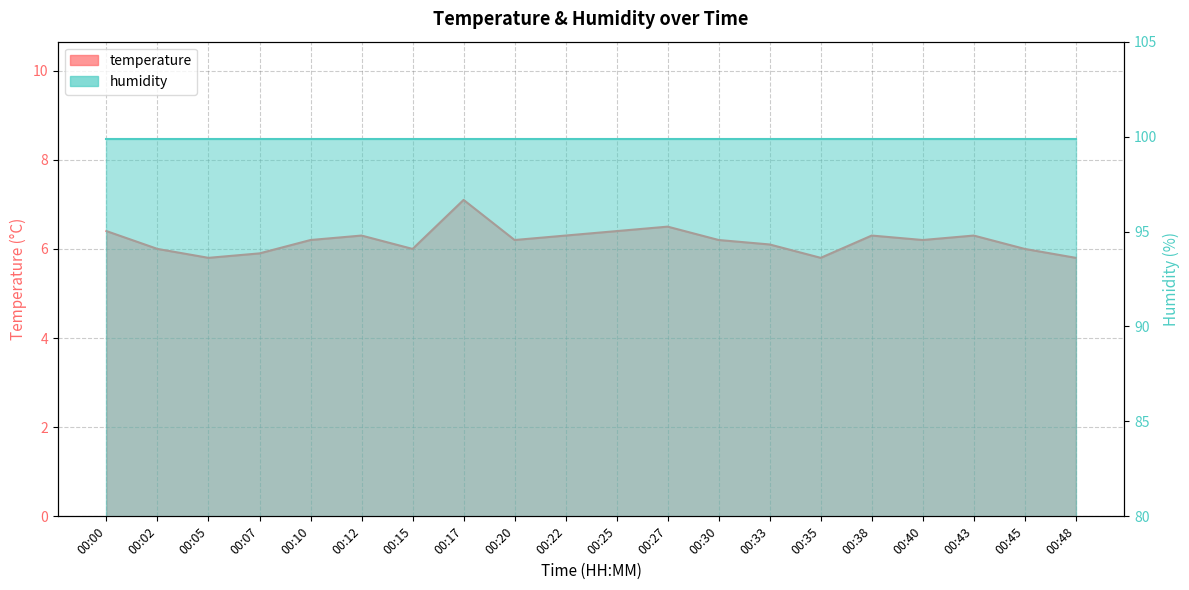

What is the greatest value displayed?

7.1